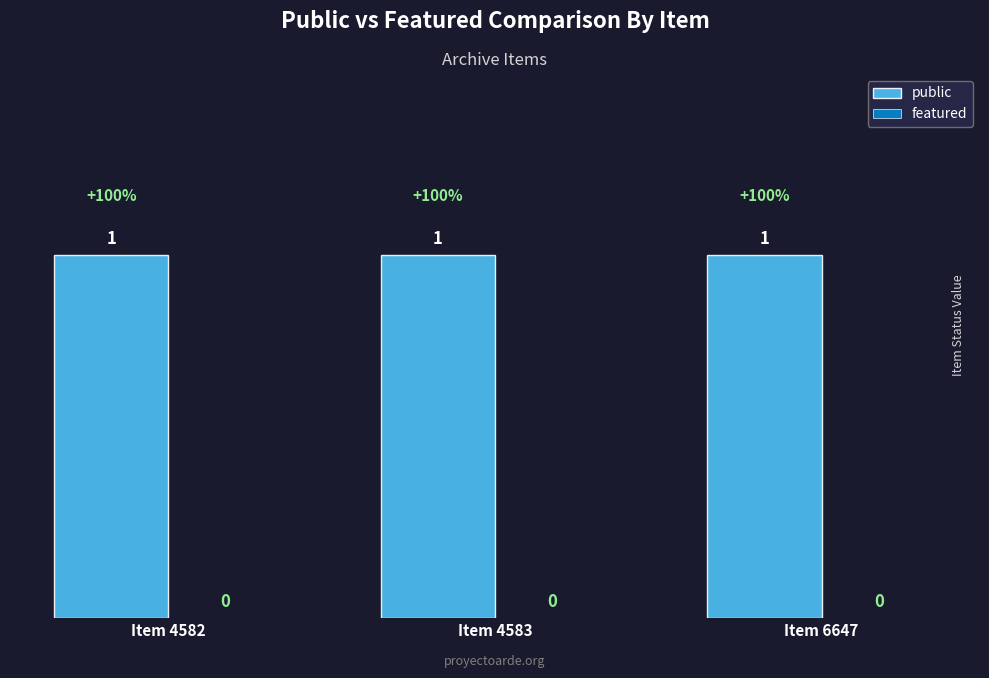

How many distinct data groups are displayed?

2